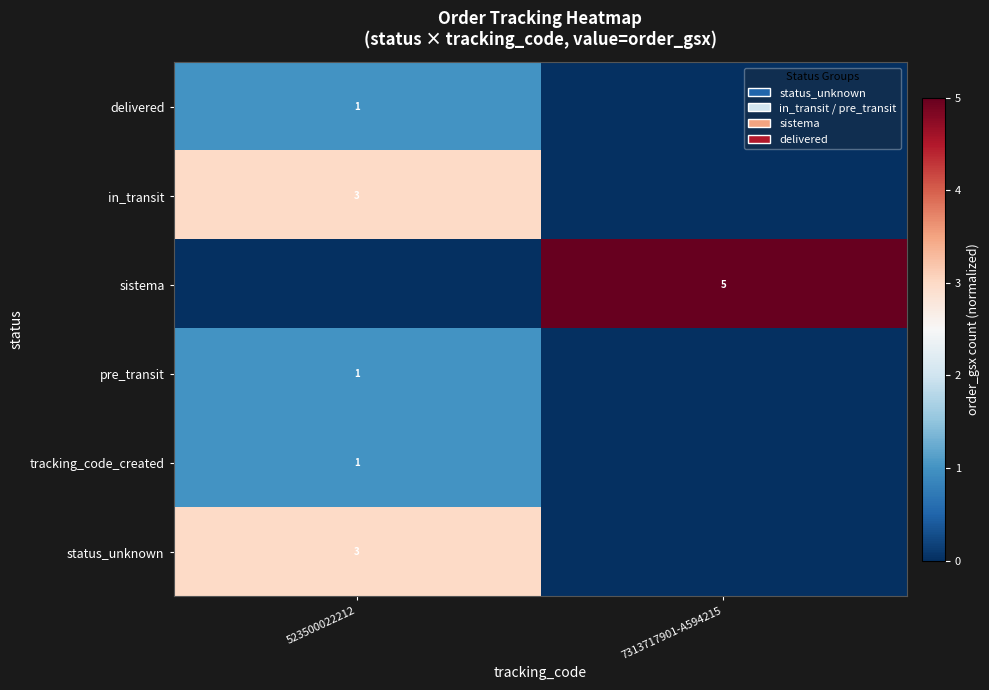

True or false: in_transit has a value of 5 at 523500022212.

False